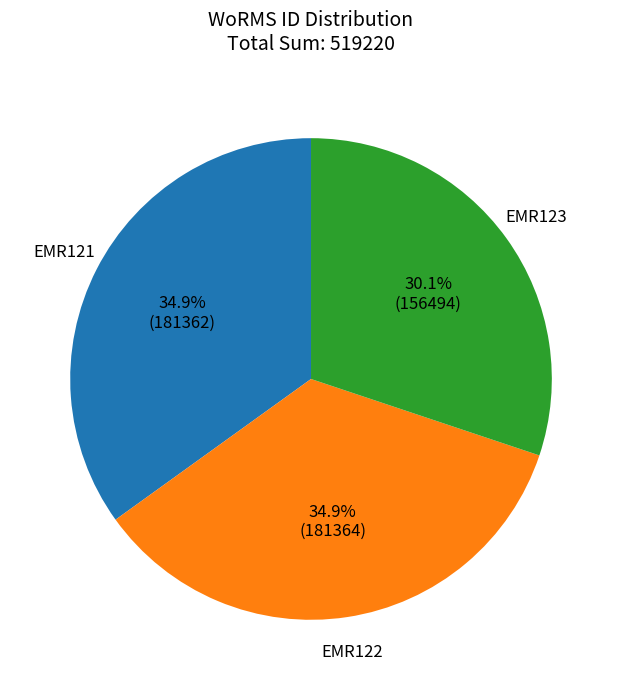

Is the sum of EMR122 and EMR123 greater than half?

Yes